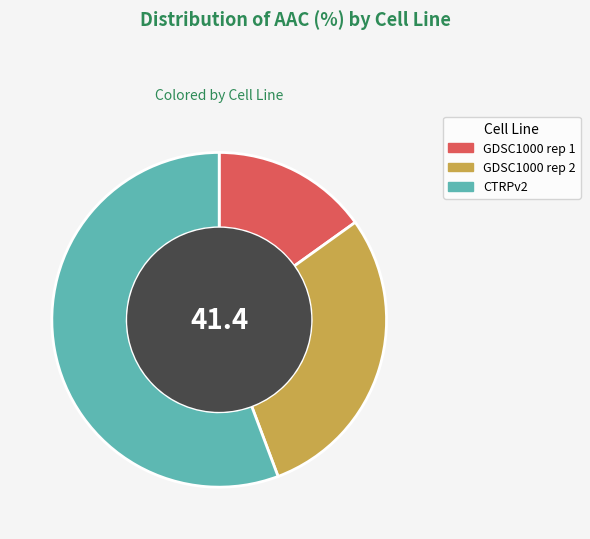

Rank the categories by value from highest to lowest.

CTRPv2, GDSC1000 rep 2, GDSC1000 rep 1